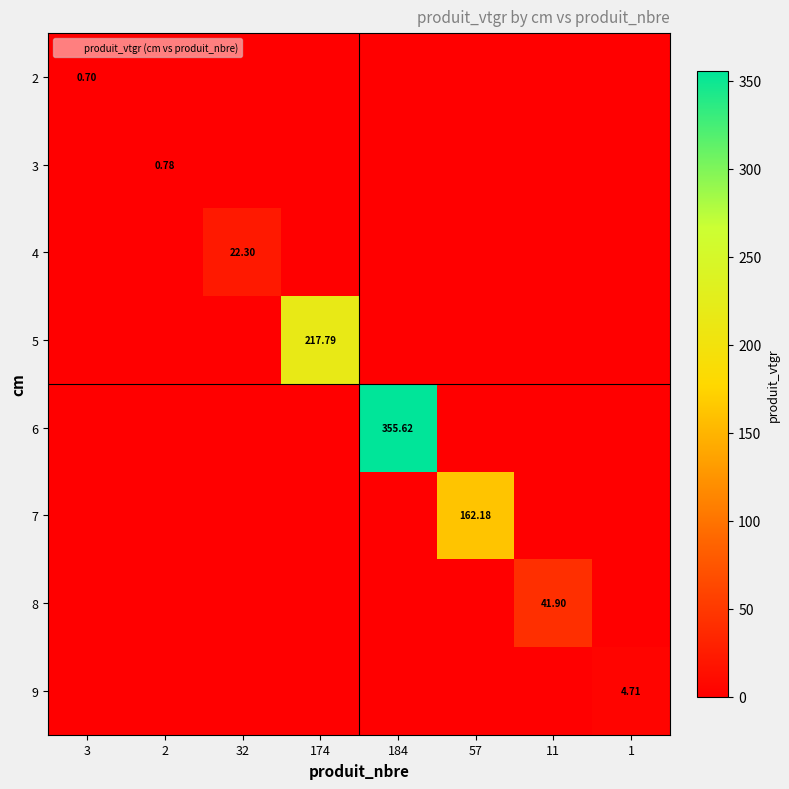

What is the total value across all series at 184?

355.6